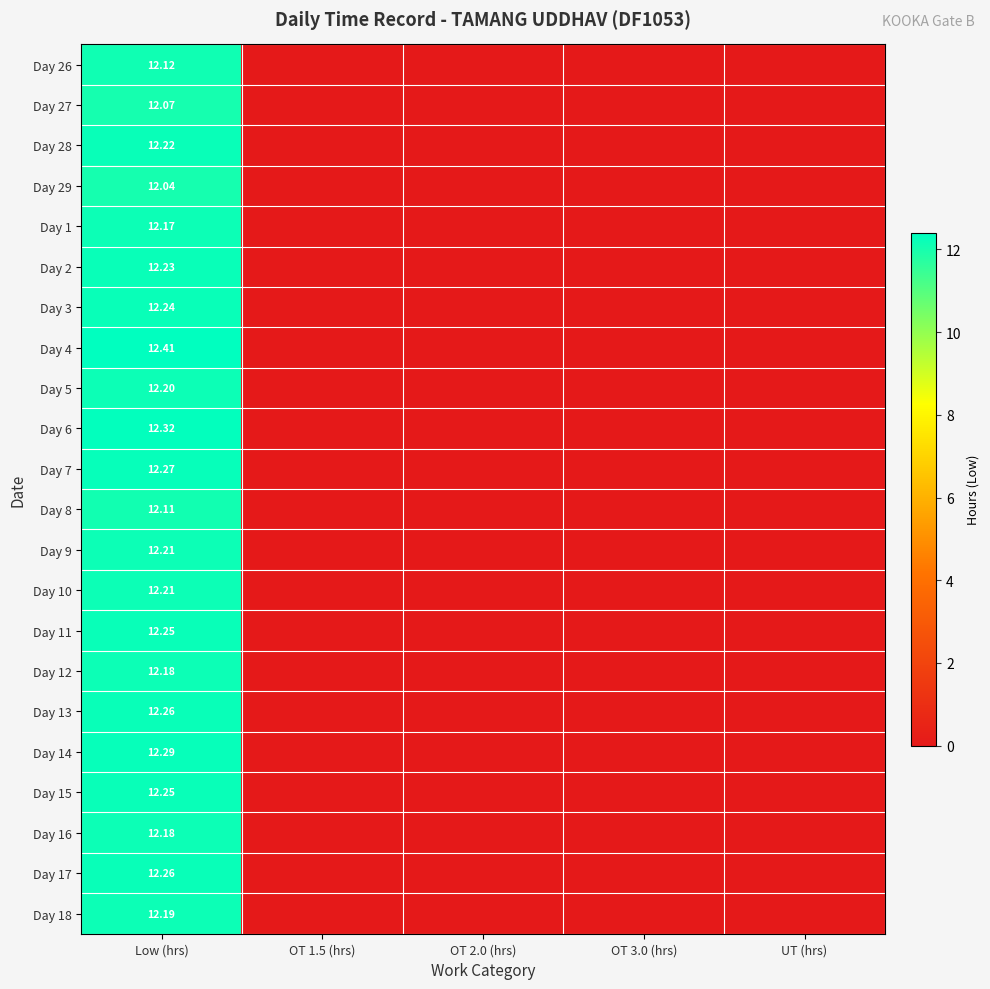

Which category has the highest value across all series?

Low (hrs)